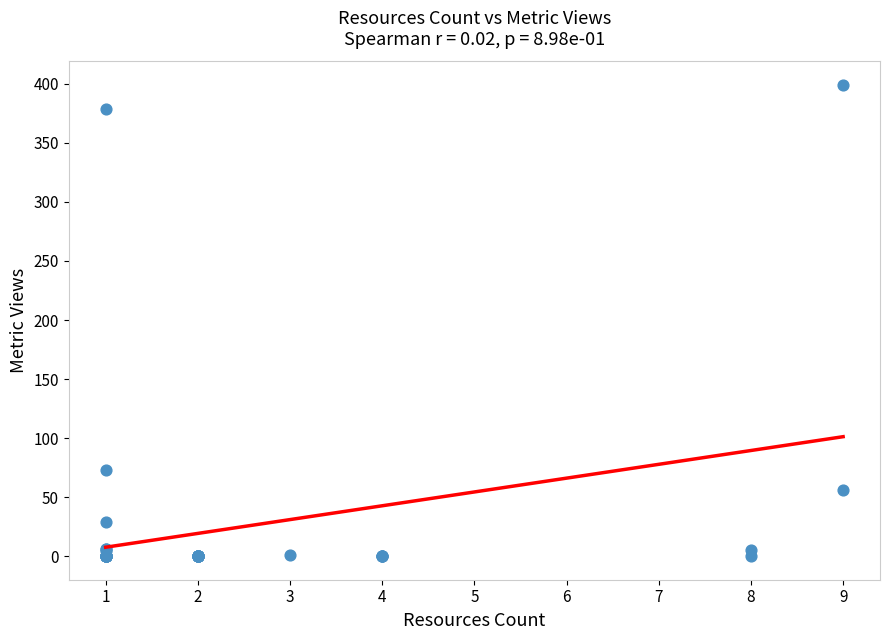

What Y value in the scatter plot is closest to 199?

73